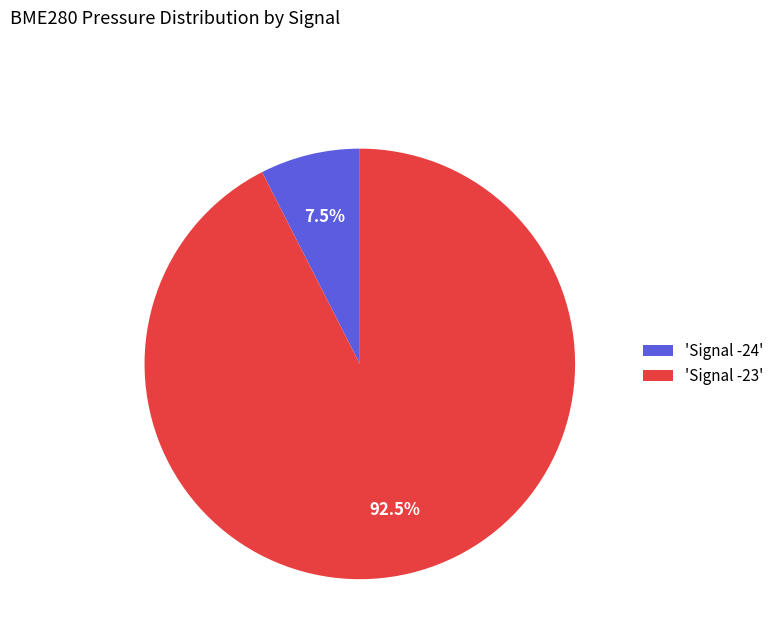

Combined, what portion of the pie is 'Signal -23' and 'Signal -24'?

100.0%